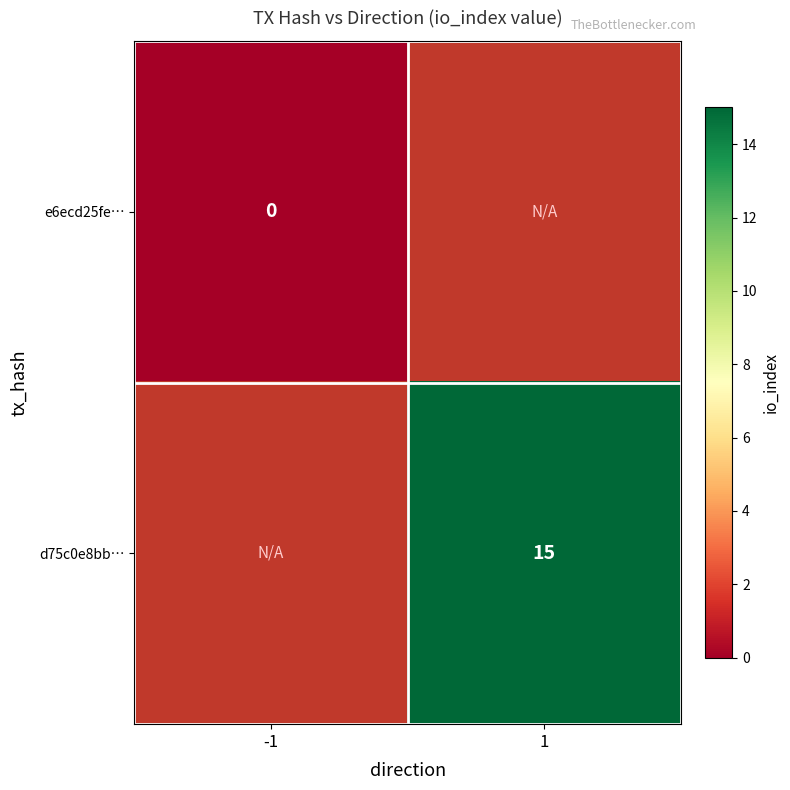

The d75c0e8bb… series shows 27 at 1. True or false?

False